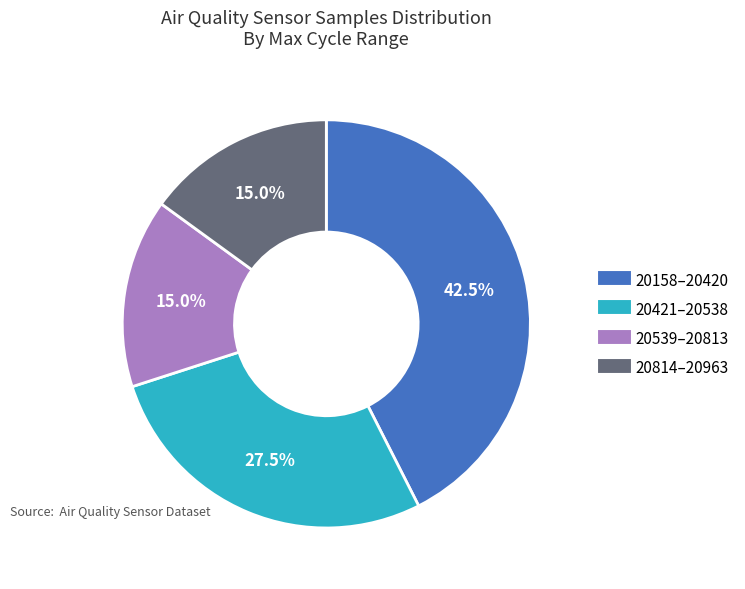

How many slices are in this pie chart?

4